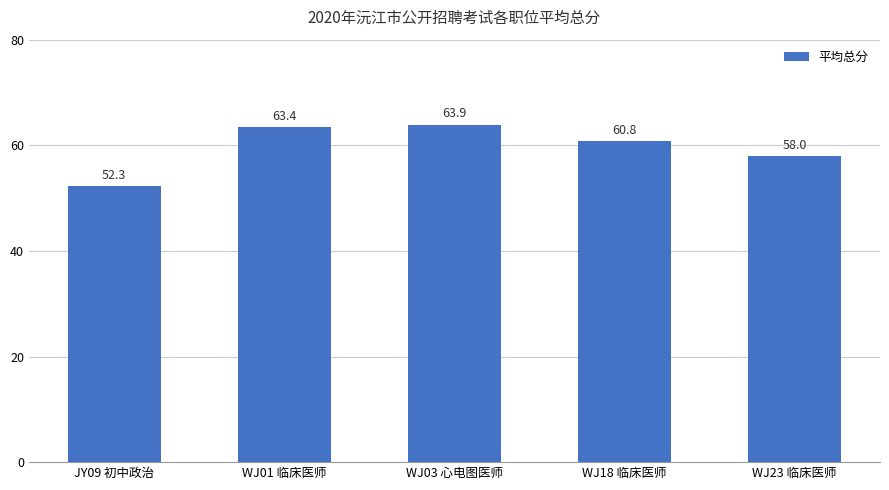

What is the average value?

59.7